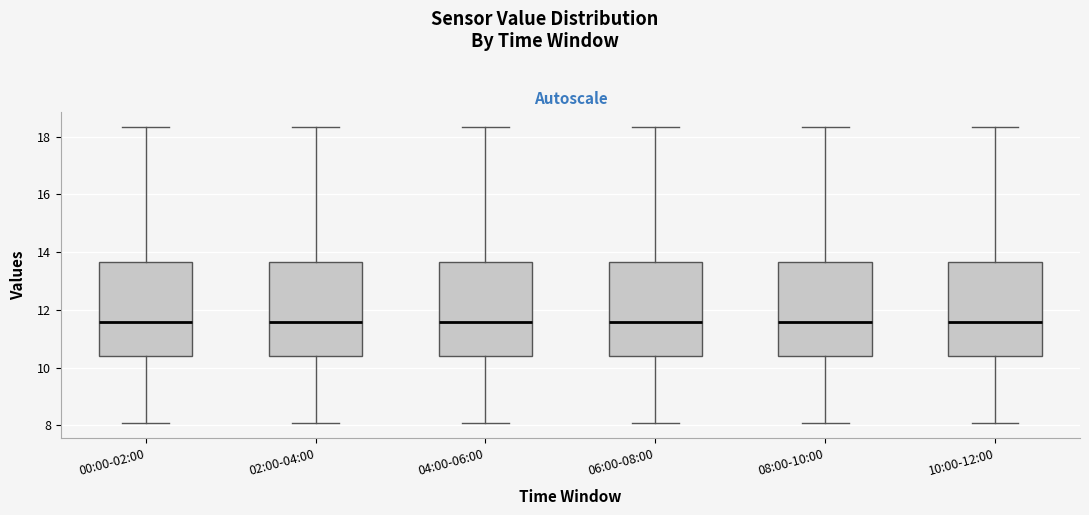

Where is the upper edge of the box for 04:00-06:00 on the y-axis? The values are not printed on the chart, so give them approximately, as read against the axis.

13.6